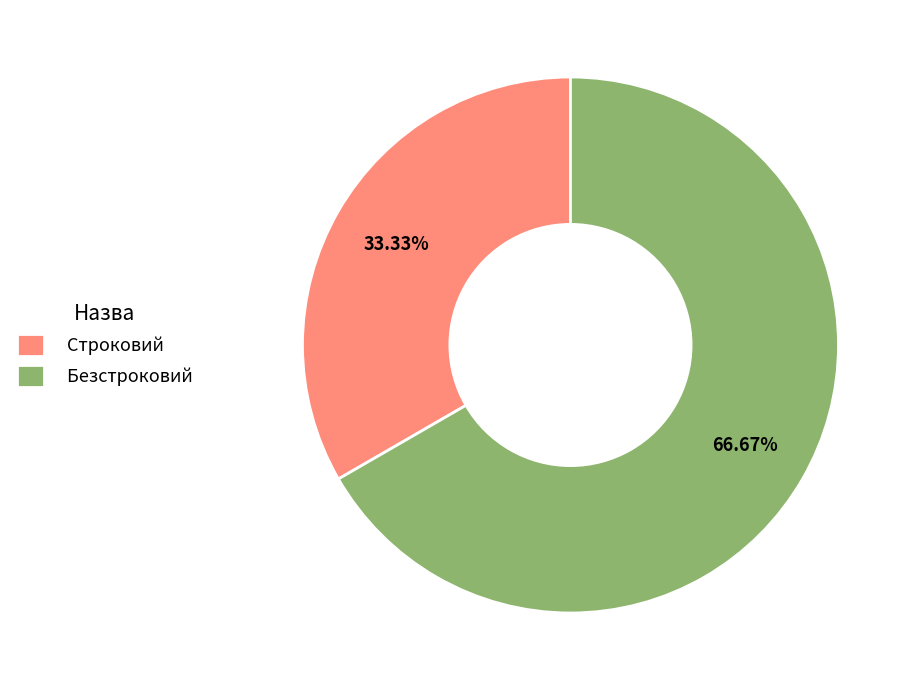

Does Строковий account for over 50% of the chart?

No